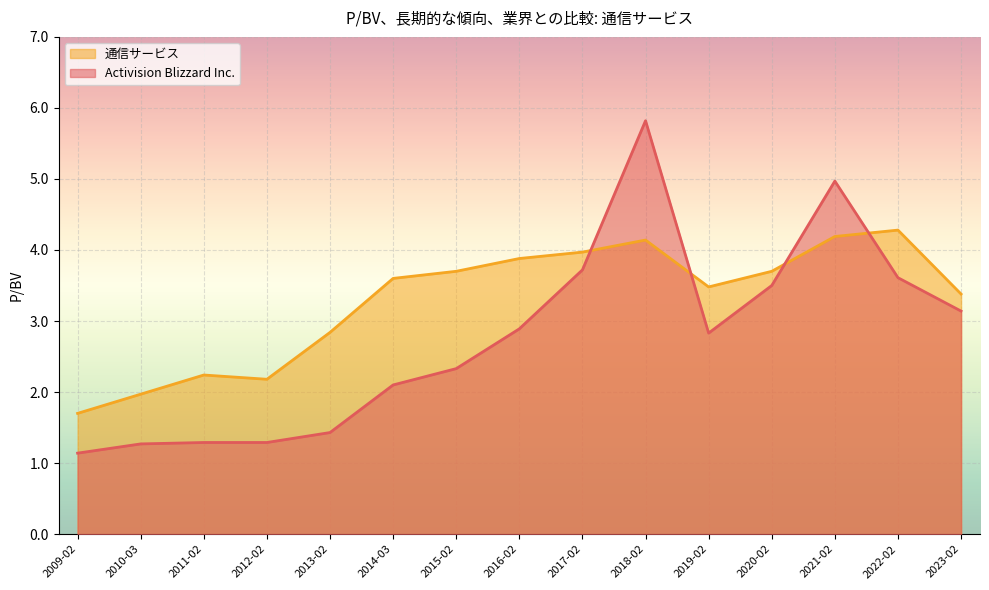

Rank the series by their average value, from highest to lowest.

通信サービス, Activision Blizzard Inc.